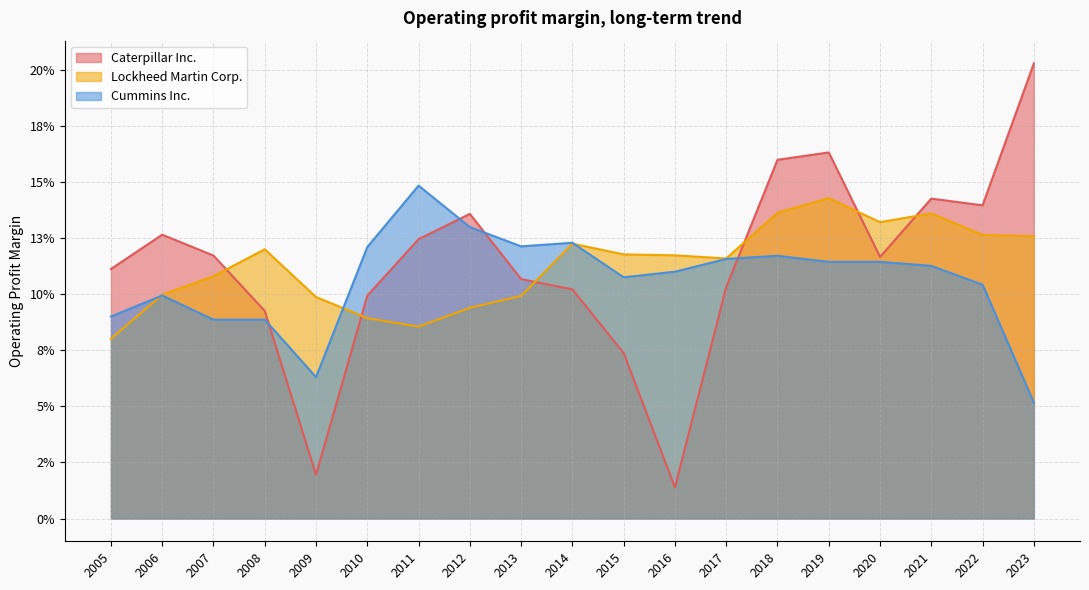

What are all the series names shown in the legend?

Caterpillar Inc., Lockheed Martin Corp., Cummins Inc.